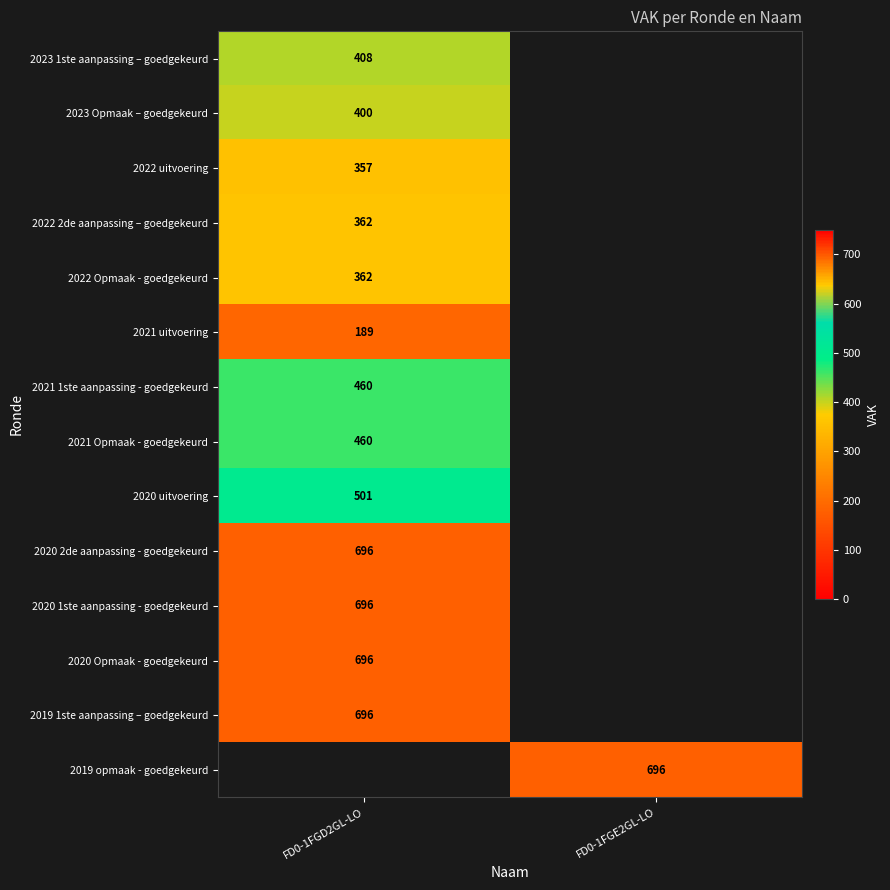

True or false: 2020 uitvoering has a value of 833 at FD0-1FGD2GL-LO.

False